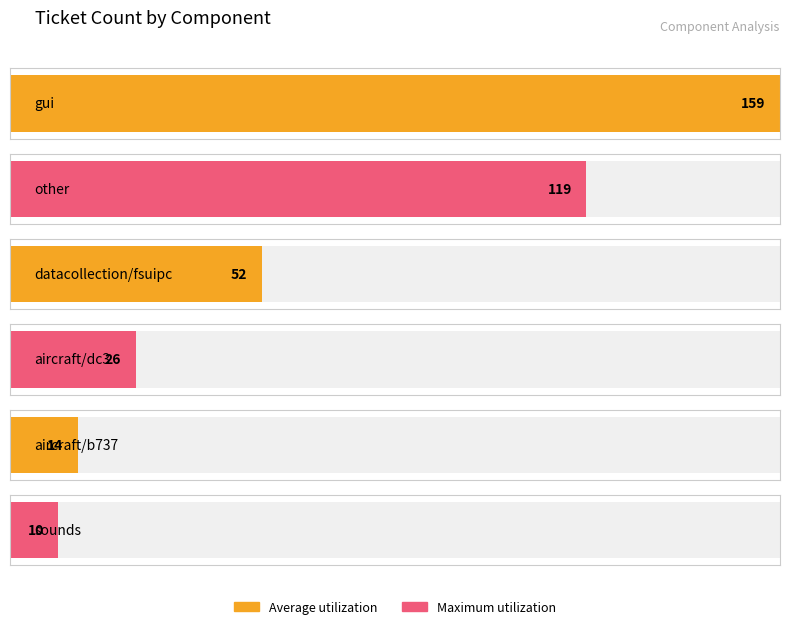

List the labels in order of value, smallest first.

sounds, aircraft/b737, aircraft/dc3, datacollection/fsuipc, other, gui